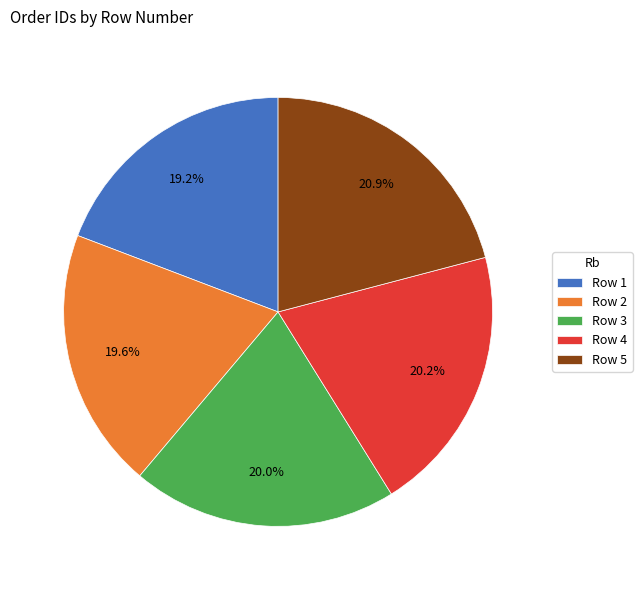

Approximately how many times larger is the value at Row 4 compared to Row 1?

1.1